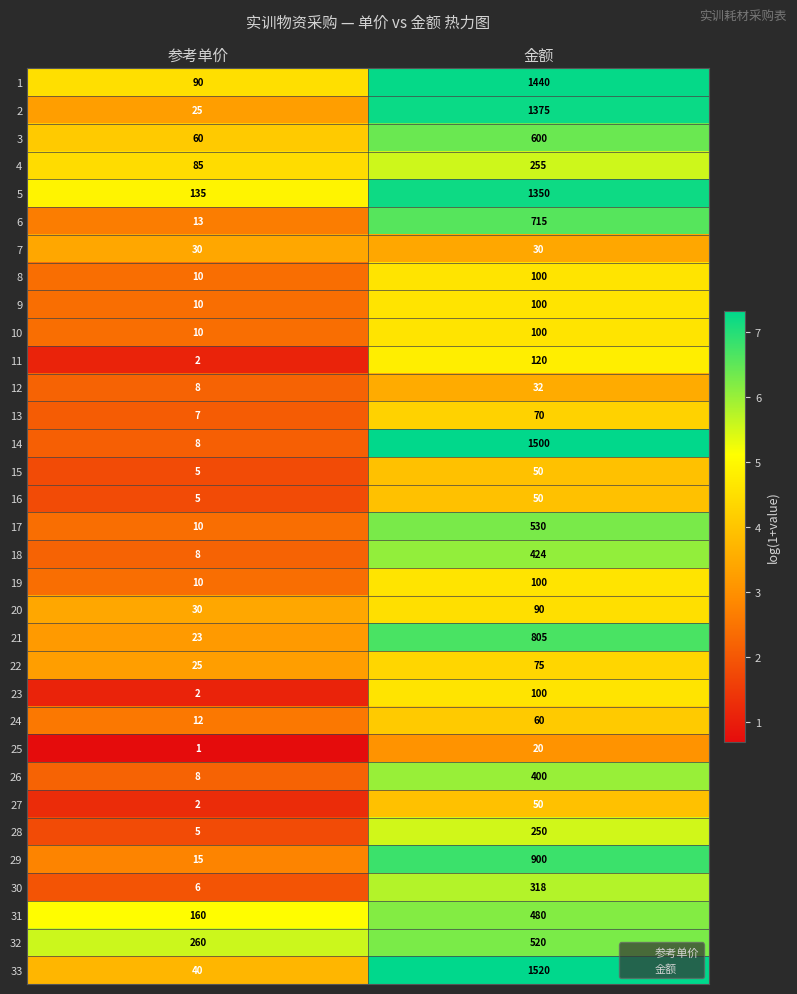

How many categories are shown in the chart?

2